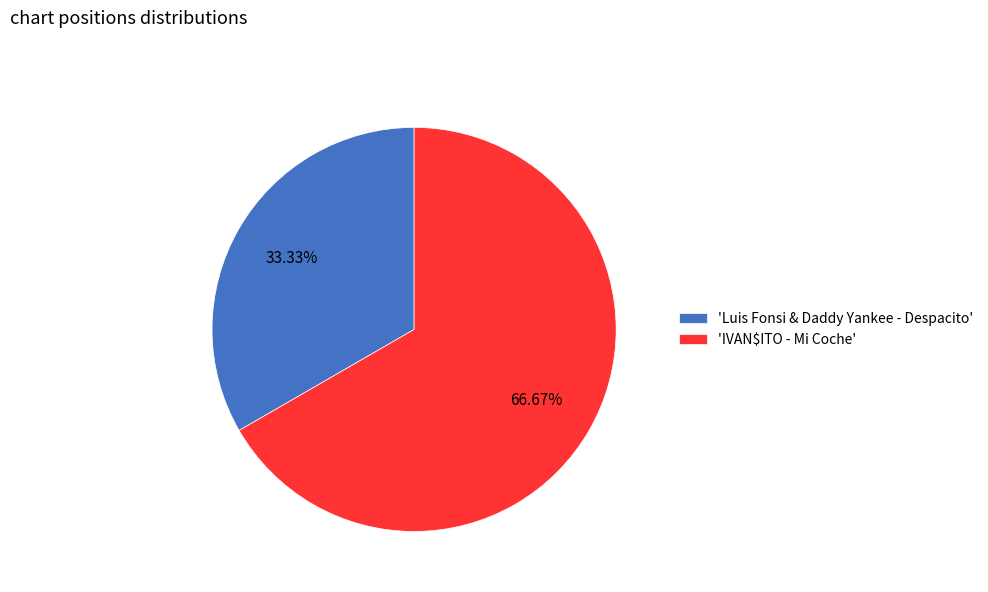

Do 'IVAN$ITO - Mi Coche' and 'Luis Fonsi & Daddy Yankee - Despacito' together represent more than half of the pie?

Yes